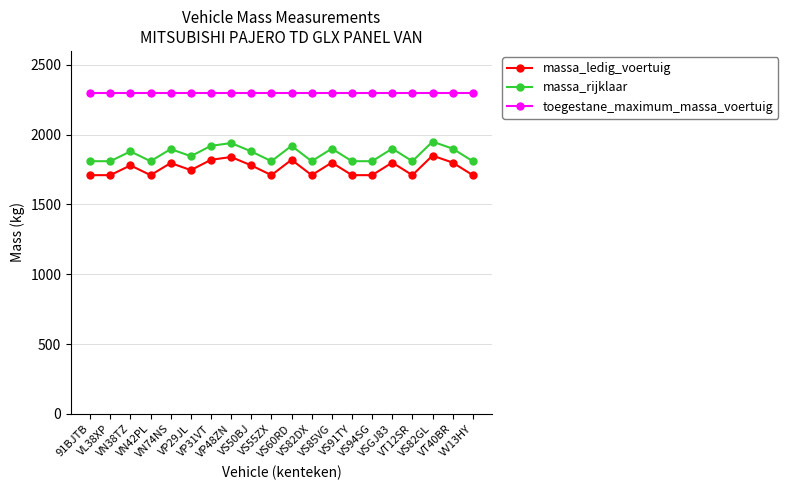

What value does the massa_rijklaar series have at VS60RD, to the nearest 10?

1920